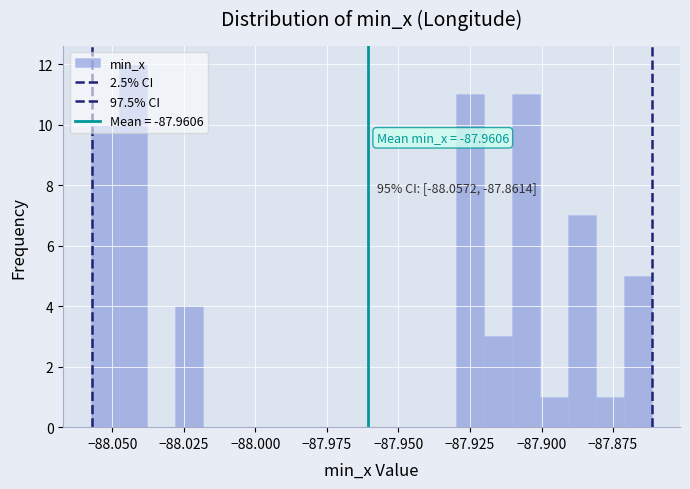

Around what value on the x-axis is the tallest bar? Give the approximate position of its centre, as read against the axis.

-88.045